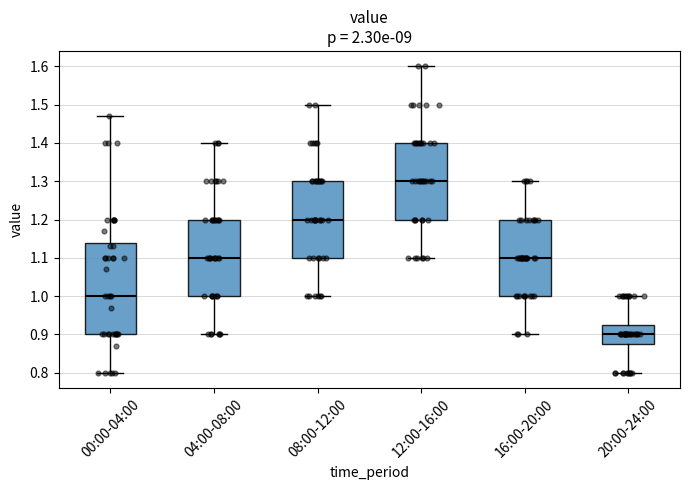

Which box has the lowest median line?

20:00-24:00